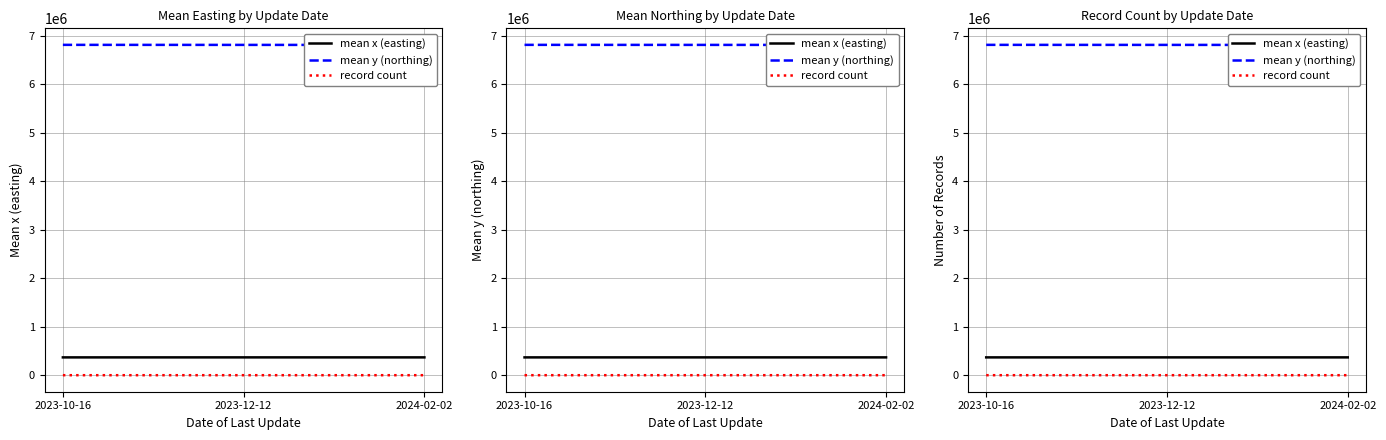

What is the minimum value shown in the chart?

2.0